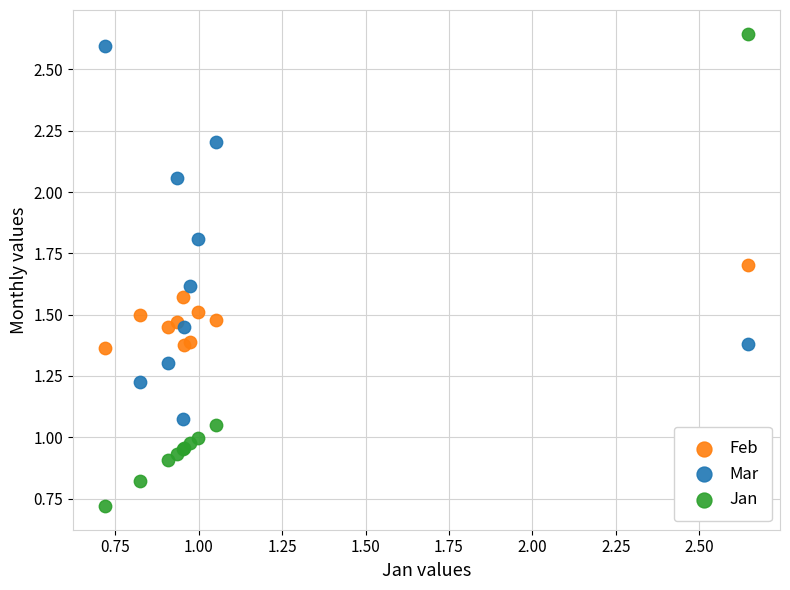

Which series reaches the minimum Y coordinate?

Jan